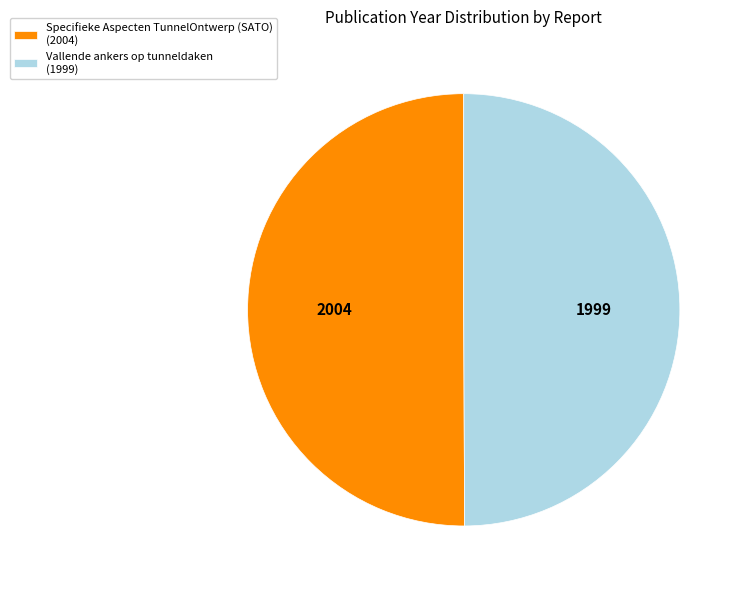

What is the ratio of the value at Specifieke Aspecten TunnelOntwerp (SATO) (2004) to the value at Vallende ankers op tunneldaken (1999)?

1.0